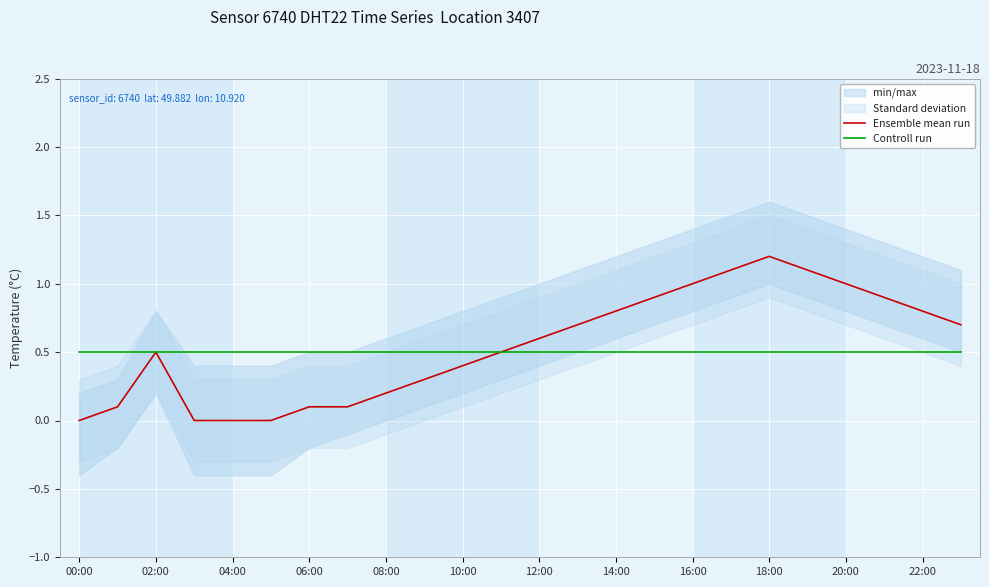

At which label does Ensemble mean run reach its minimum?

00:00